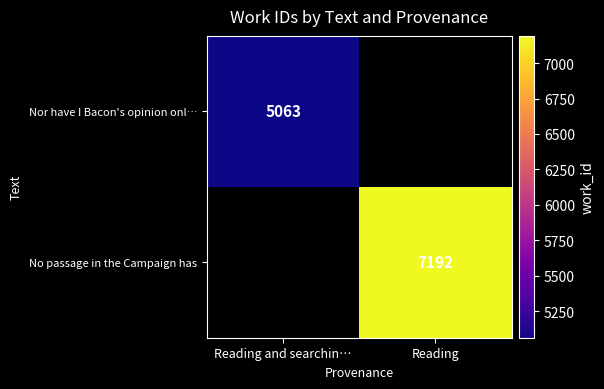

True or false: Nor have I Bacon's opinion onl… has a value of 2662 at Reading and searchin….

False